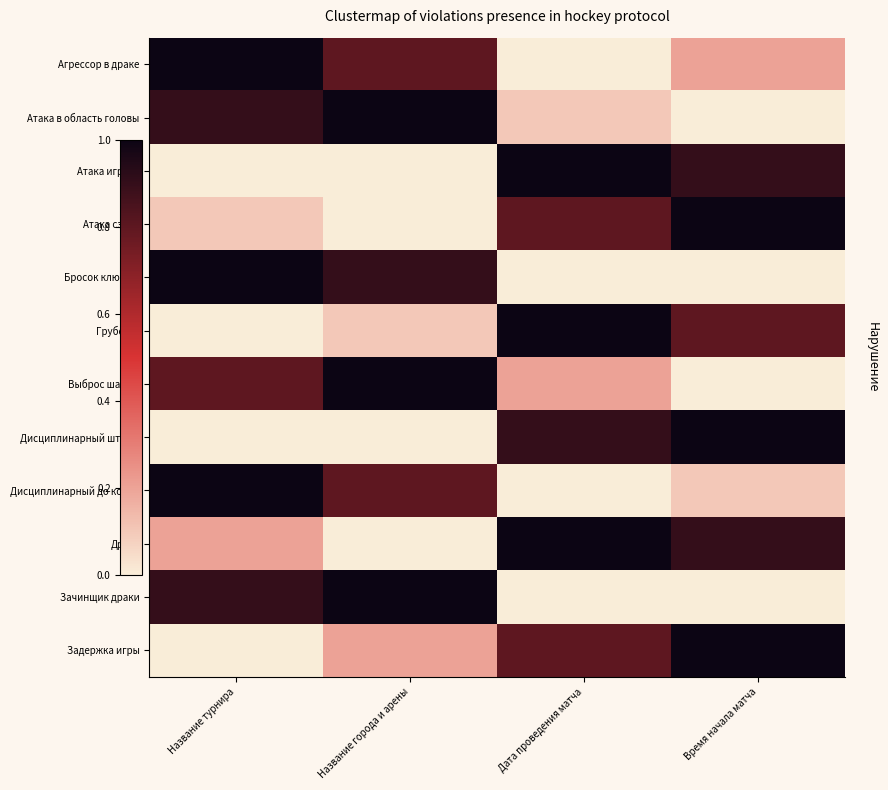

Rank the series at Название города и арены from lowest to highest value.

Атака игрока, Атака сзади, Дисциплинарный штраф, Драка, Грубость, Задержка игры, Агрессор в драке, Дисциплинарный до конца, Бросок клюшки, Атака в область головы, Выброс шайбы, Зачинщик драки